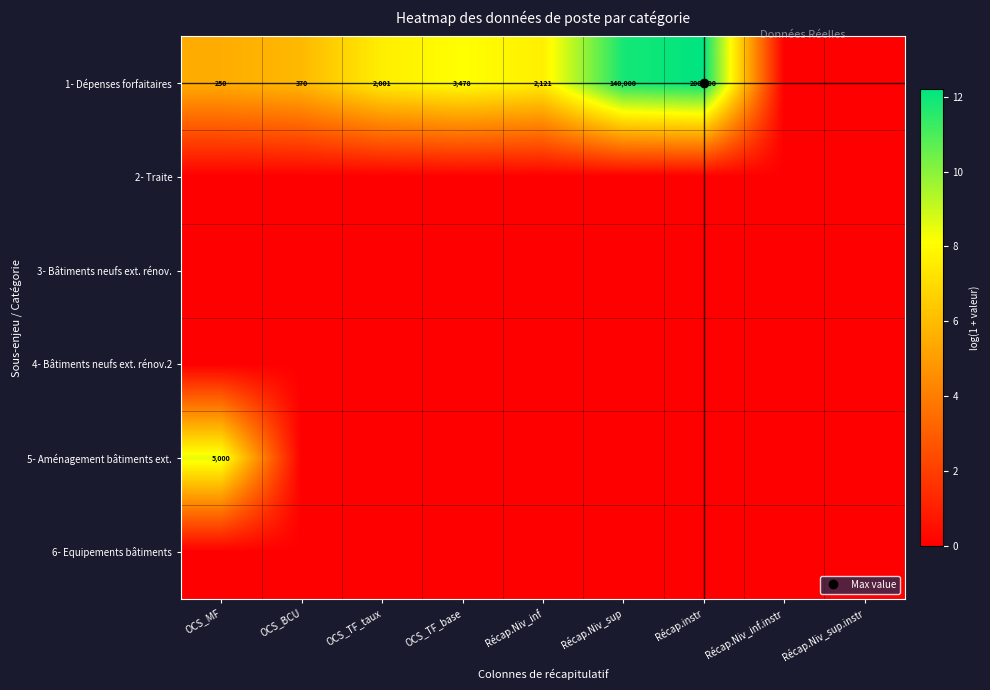

The 5- Aménagement bâtiments ext. series shows 5.2 at OCS_MF. True or false?

False